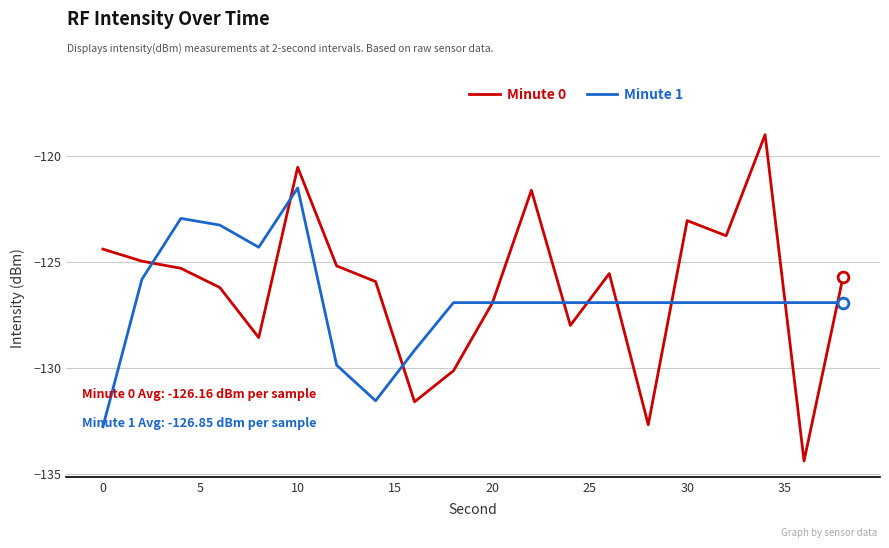

Rank the series by their average value, from lowest to highest.

Minute 1, Minute 0